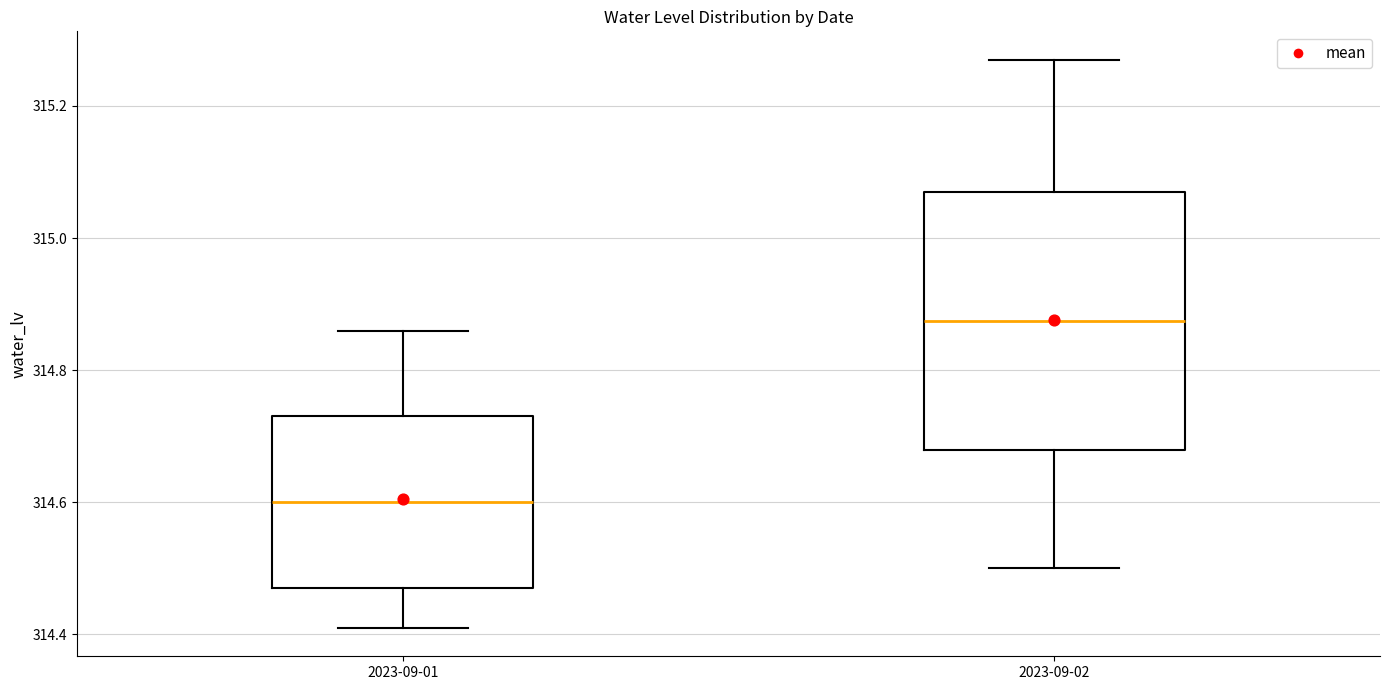

Reading left to right, read every box against the y-axis: the position of its median line, the range the box covers, and the ends of its whiskers. The values are not printed on the chart, so give them approximately, as read against the axis.

2023-09-01: median 314.60, box 314.48 to 314.74, whiskers 314.42 to 314.86
2023-09-02: median 314.88, box 314.68 to 315.08, whiskers 314.50 to 315.28